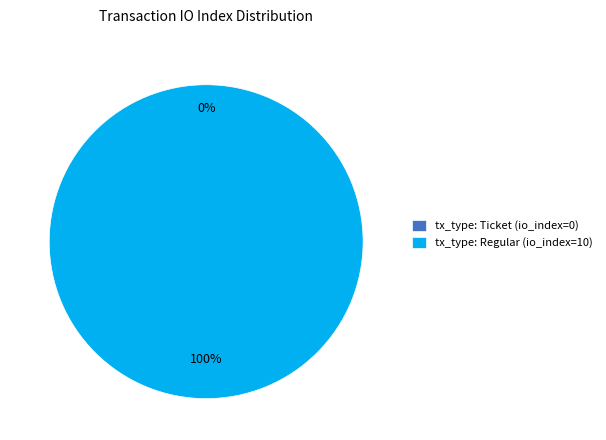

True or false: tx_type: Ticket (io_index=0) accounts for 0% of the total.

True